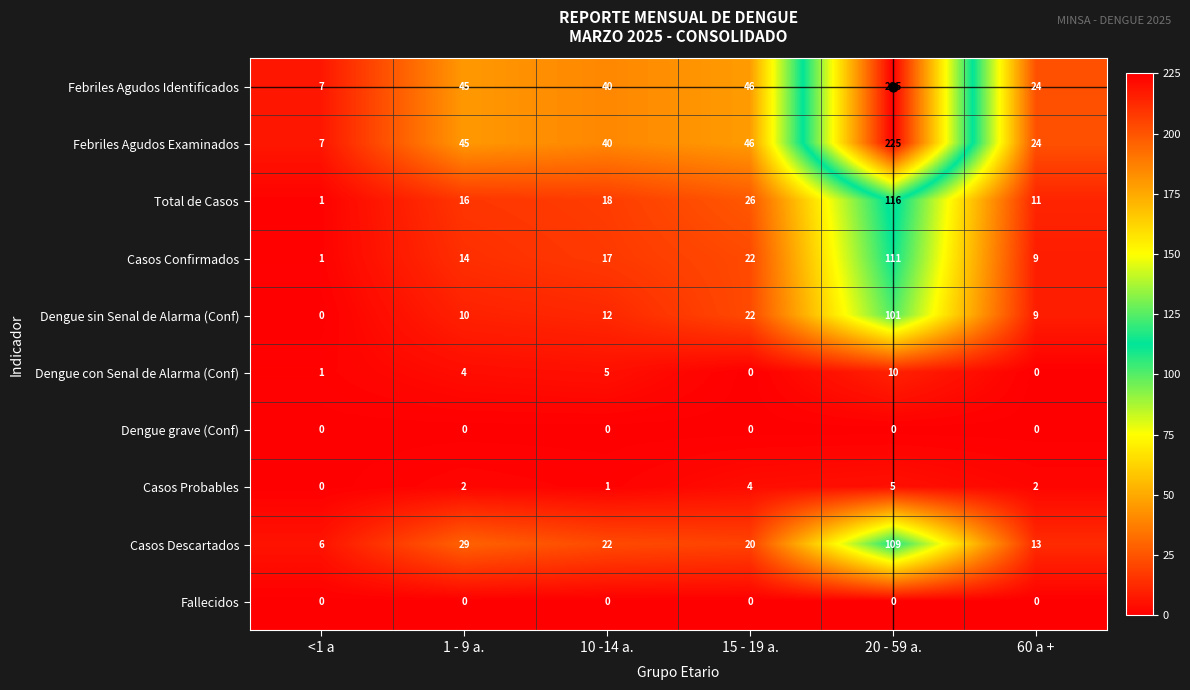

The Casos Probables series shows 1 at 60 a +. True or false?

False